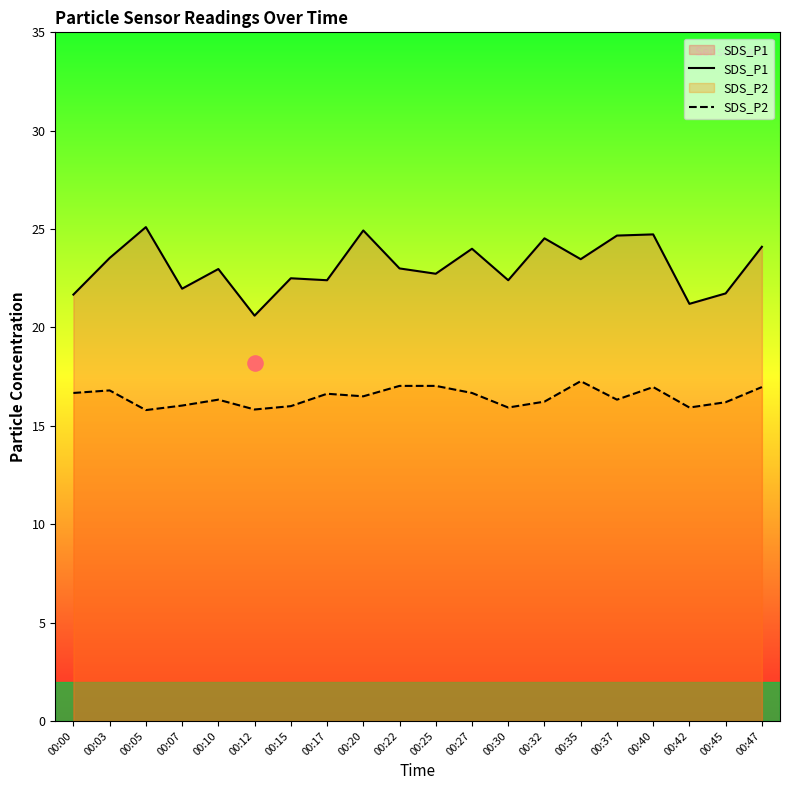

Which series has the largest total across all categories?

SDS_P1